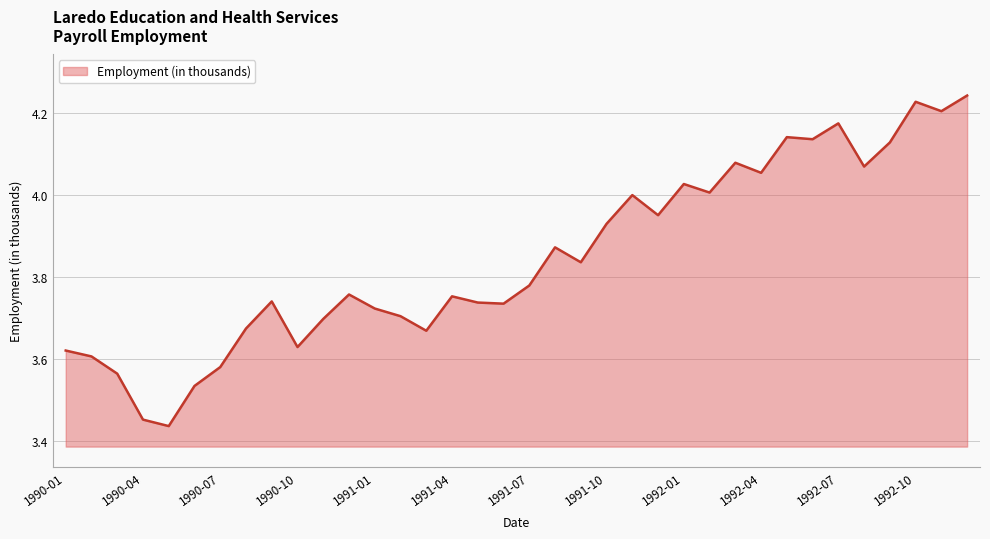

What is the difference between the maximum and minimum values?

0.8